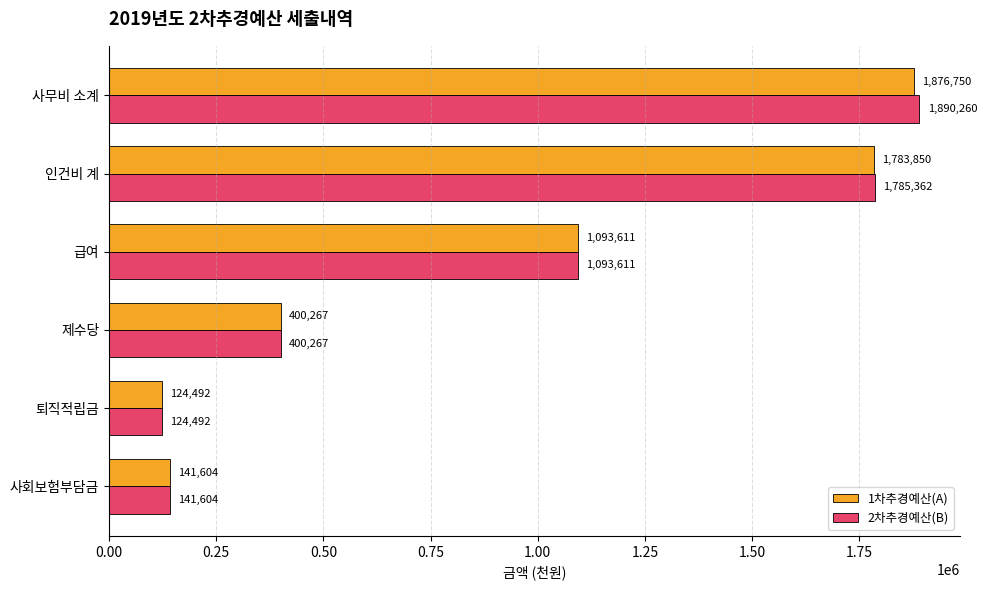

List the series in order of their peak value, highest first.

2차추경예산(B), 1차추경예산(A)